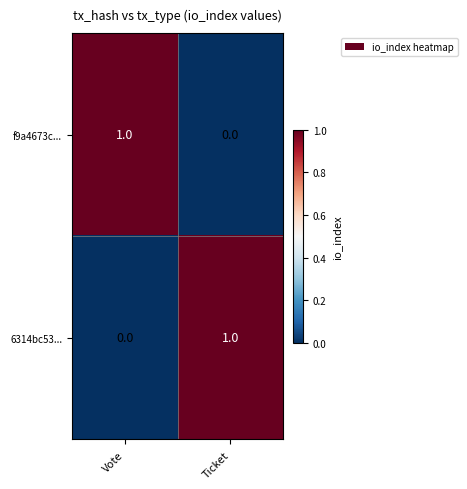

Rank the series at Vote from highest to lowest value.

f9a4673c..., 6314bc53...